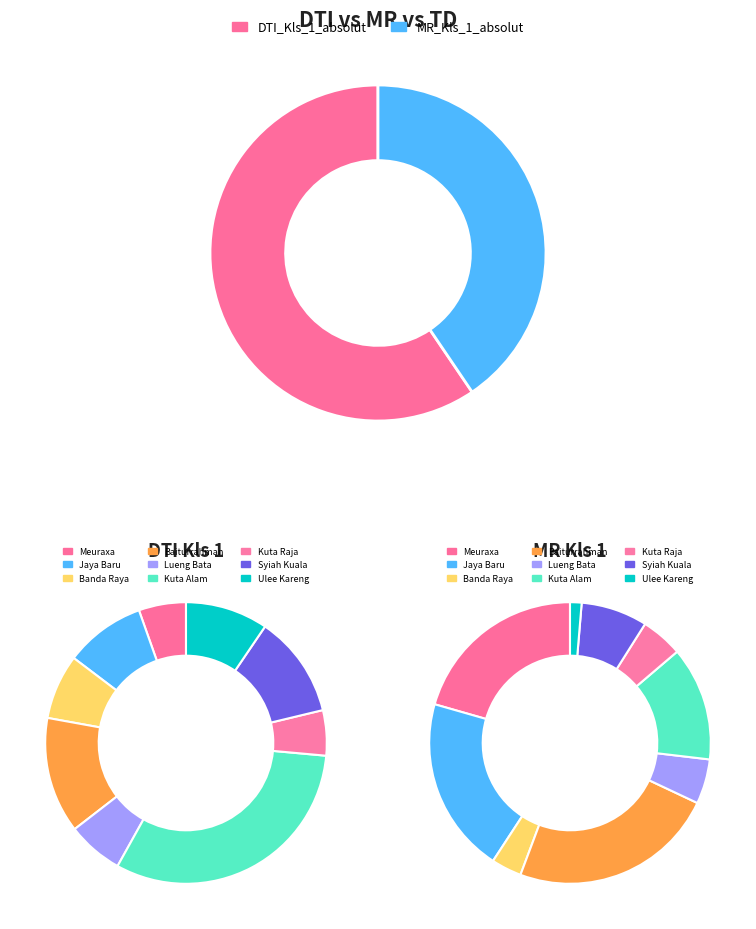

What is the smallest slice in the pie chart?

Ulee Kareng